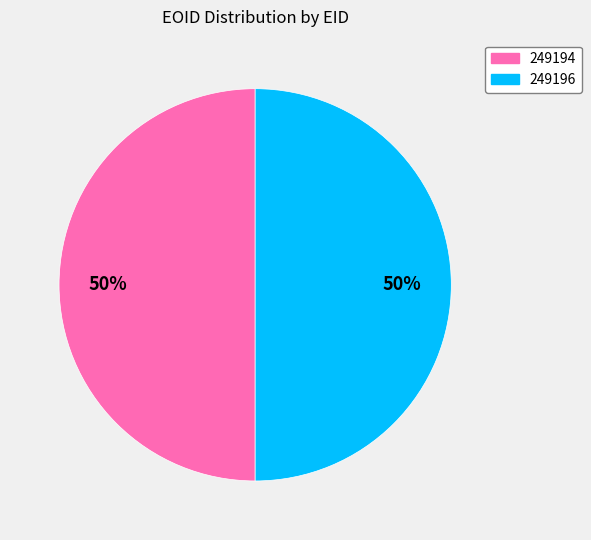

What is the ratio of the value at 249194 to the value at 249196?

1.0